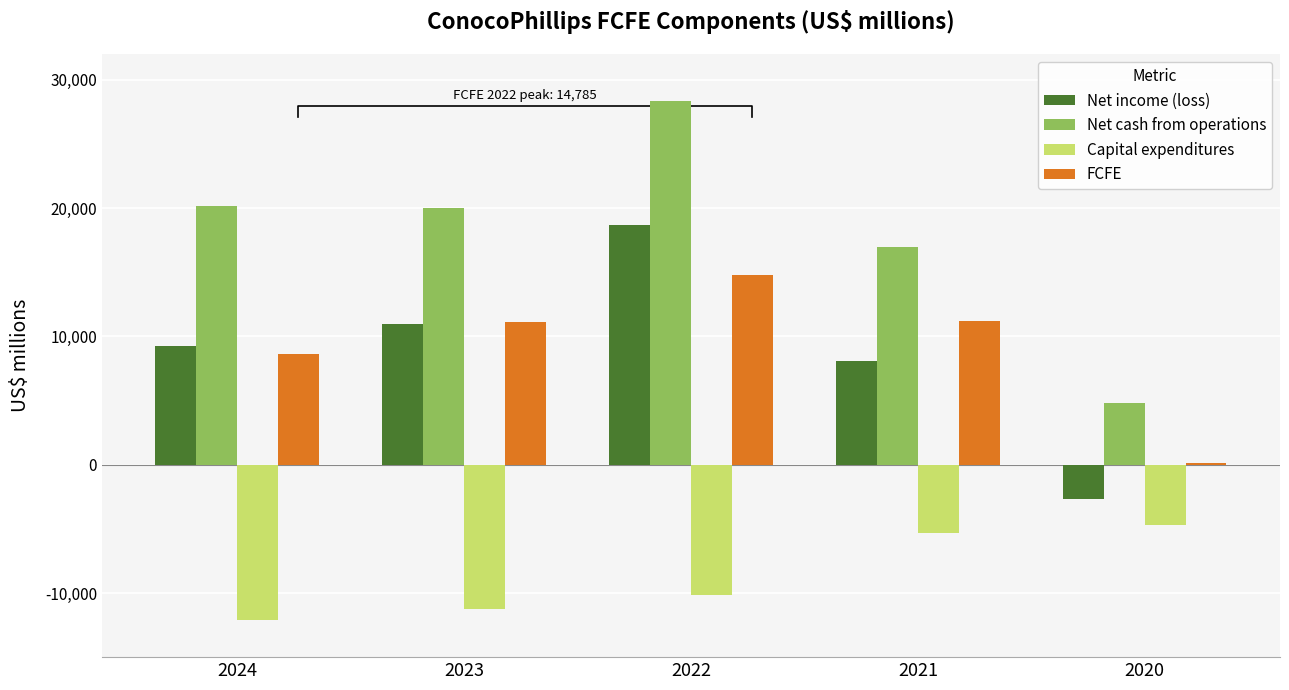

Where is FCFE nearest to the value 7459?

2024